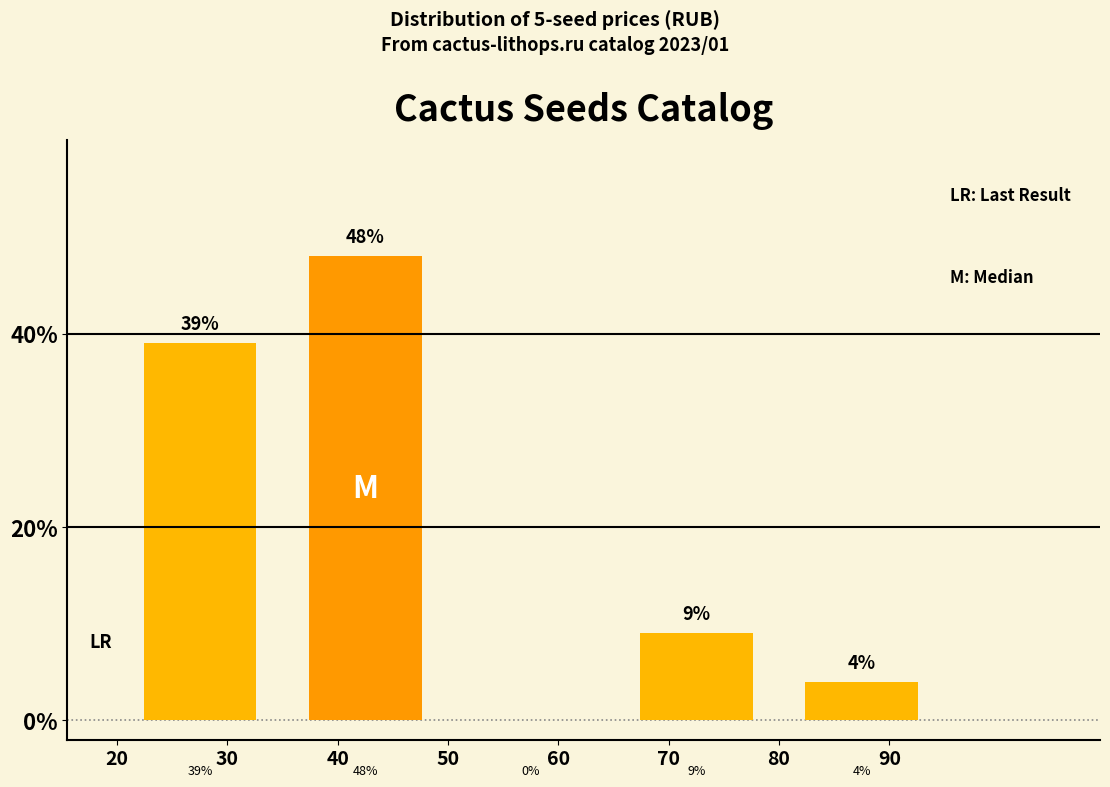

Reading left to right, extract all data points from this chart.

30=39	40=48	60=0	70=9	90=4